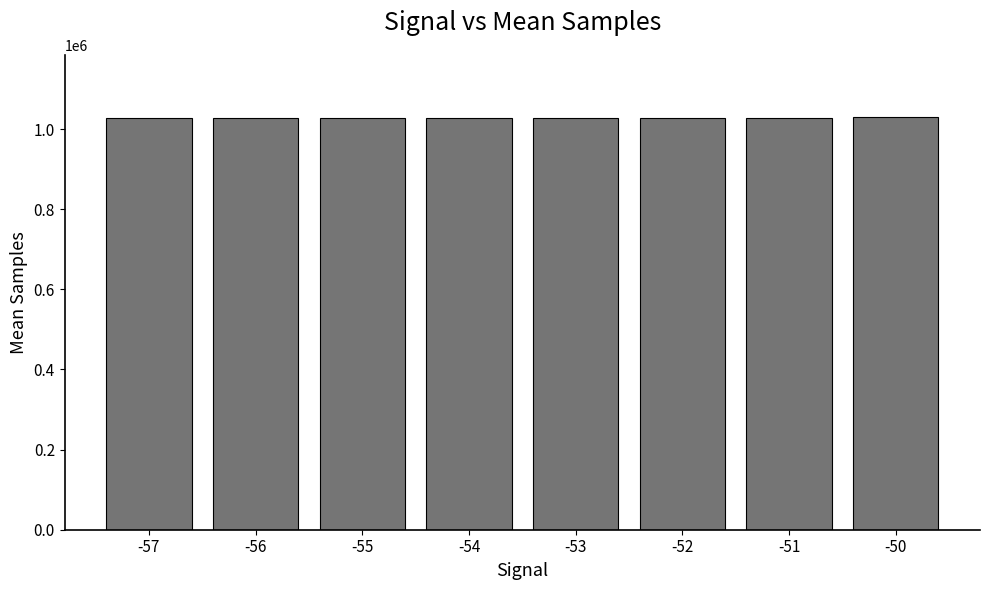

What is the smallest value displayed?

1026503.1